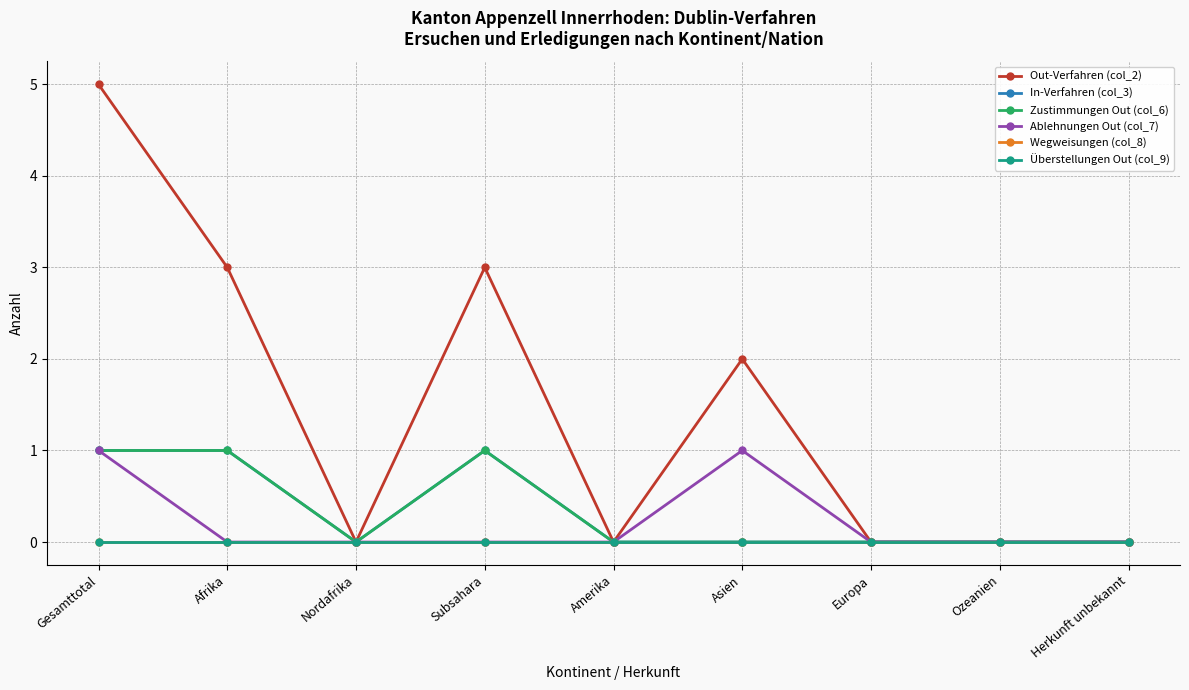

True or false: Out-Verfahren (col_2) and Zustimmungen Out (col_6) cross at least once.

False